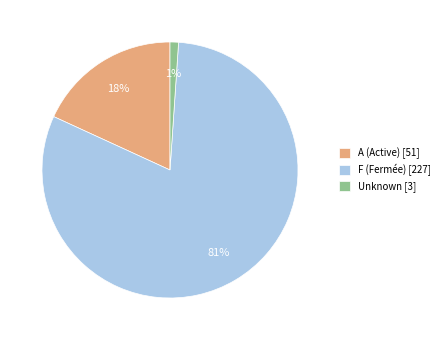

Which category has the biggest portion of the pie?

F (Fermée) [227]